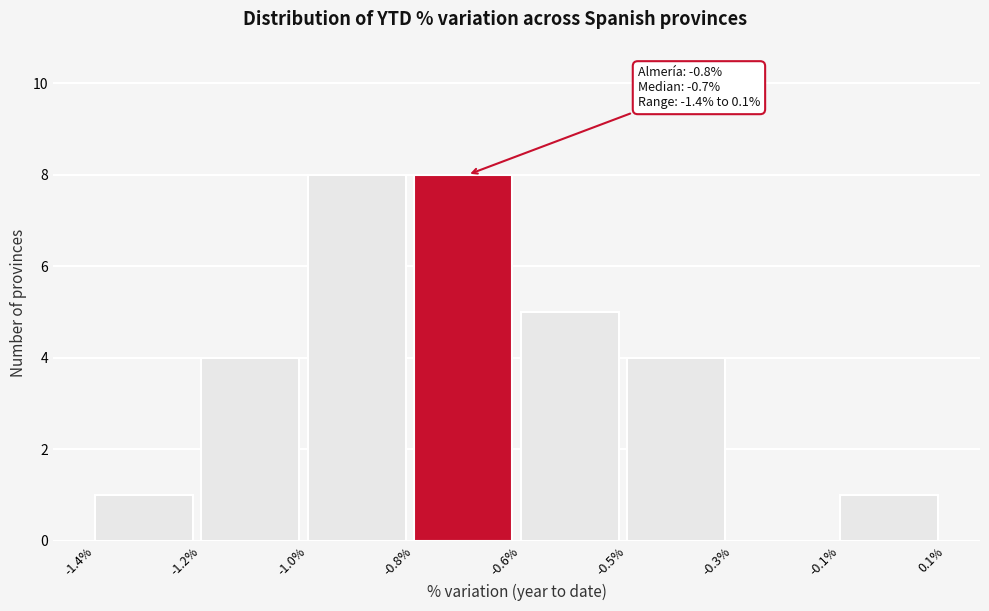

Reading left to right, transcribe all the data shown in this chart.

-1.4%=1	-1.2%=4	-1.0%=8	-0.8%=8	-0.6%=5	-0.5%=4	-0.3%=0	-0.1%=1